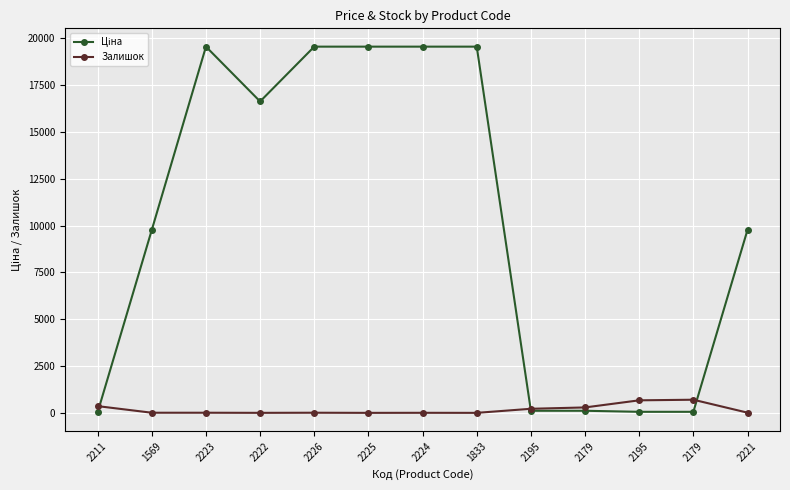

What is the difference between the highest and lowest values at 2179?

178.2